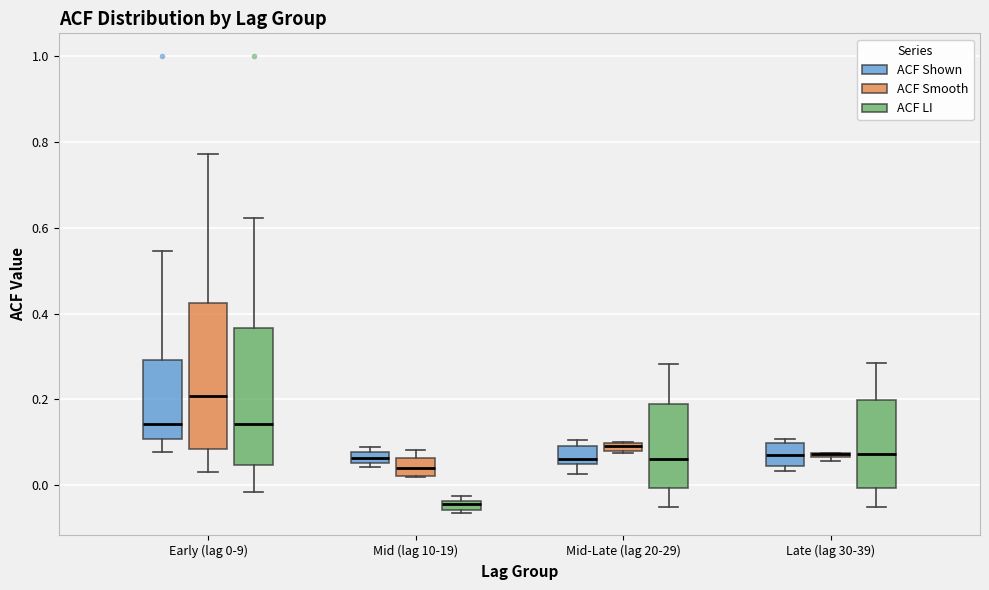

Where does the lower whisker of the box for Mid-Late (lag 20-29) (ACF Shown) end on the y-axis? The values are not printed on the chart, so give them approximately, as read against the axis.

0.02